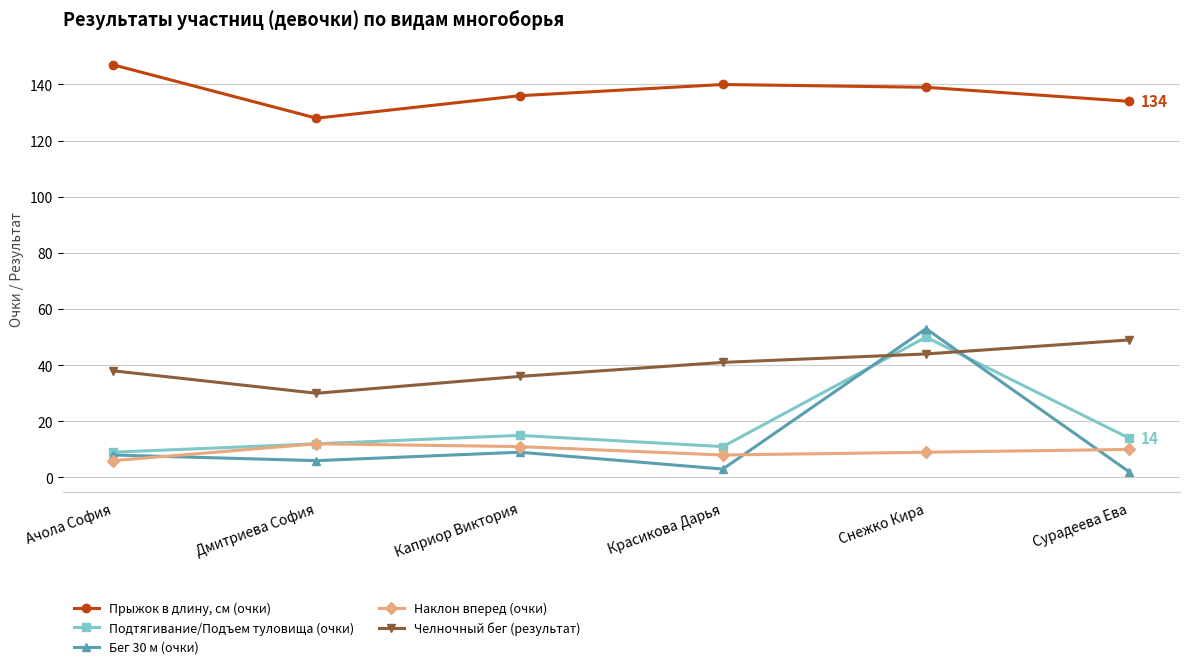

What position from the left is Красикова Дарья?

4